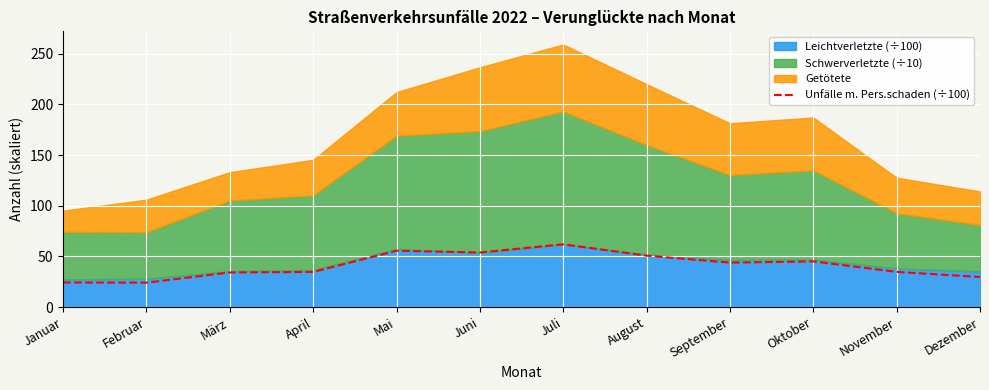

How many data points does each series have?

12